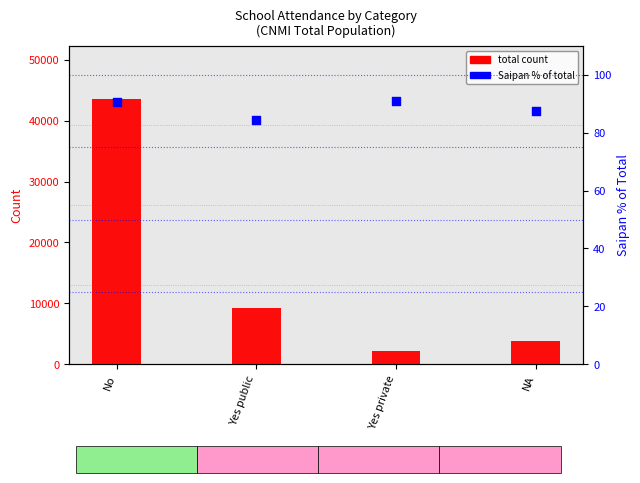

At which category is the sum across all series the highest?

No